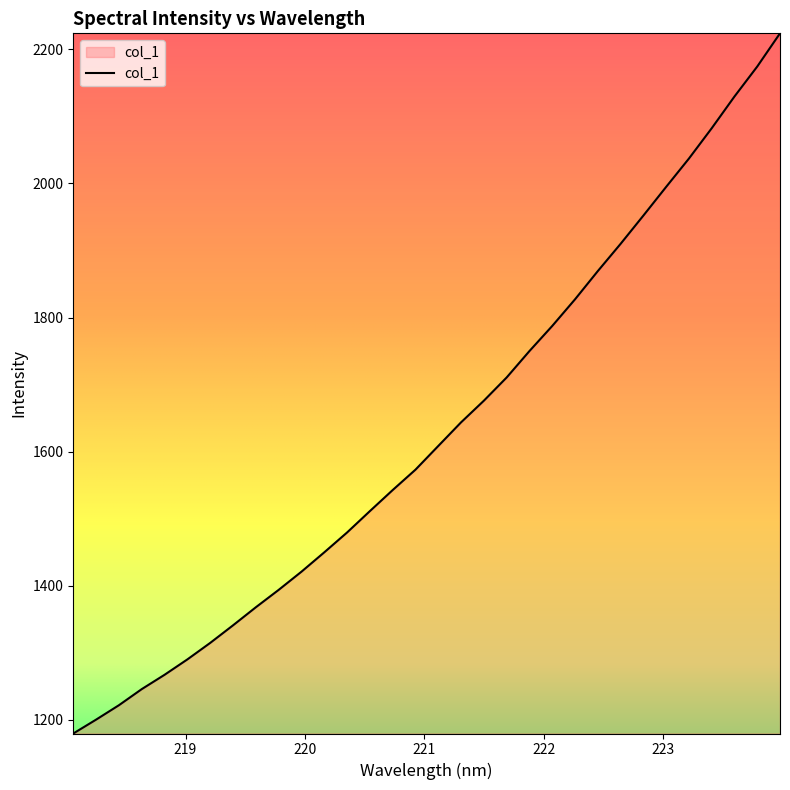

Count the number of values greater than 1608.

16